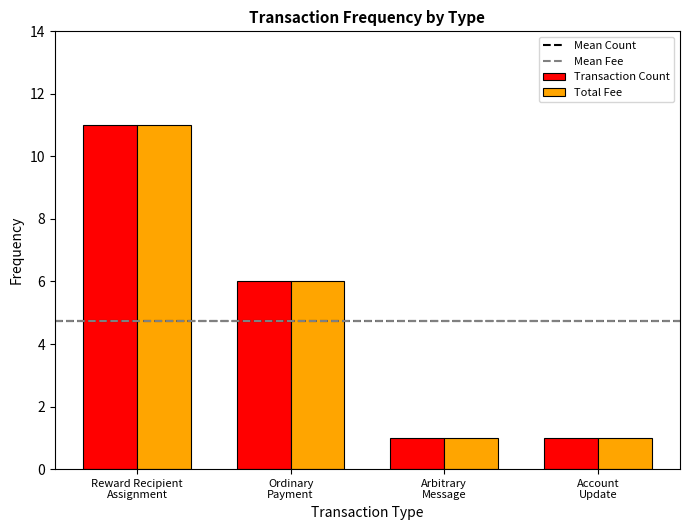

Reading left to right, what are all the values shown in this chart?

Transaction Count: 11	6	1	1
Total Fee: 11	6	1	1